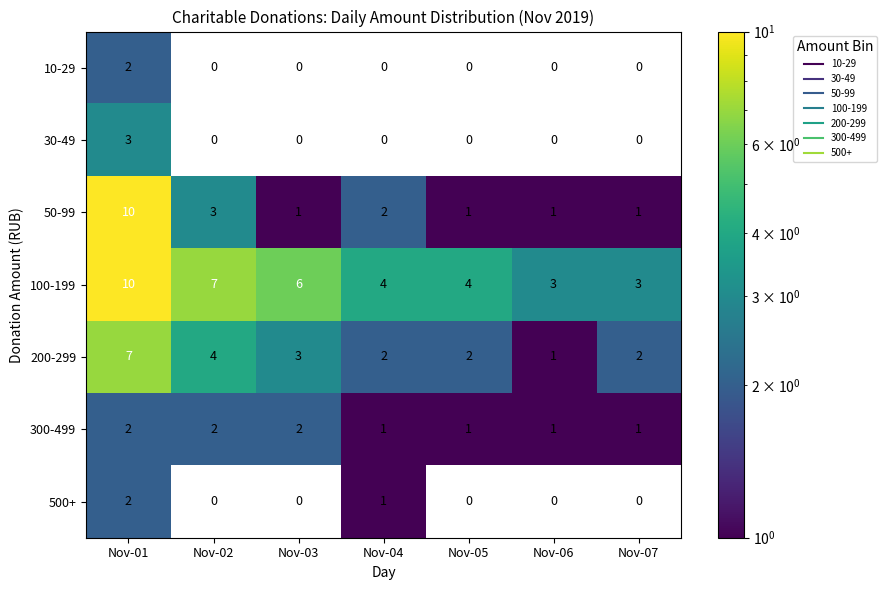

True or false: 30-49 has a value of 5 at Nov-01.

False